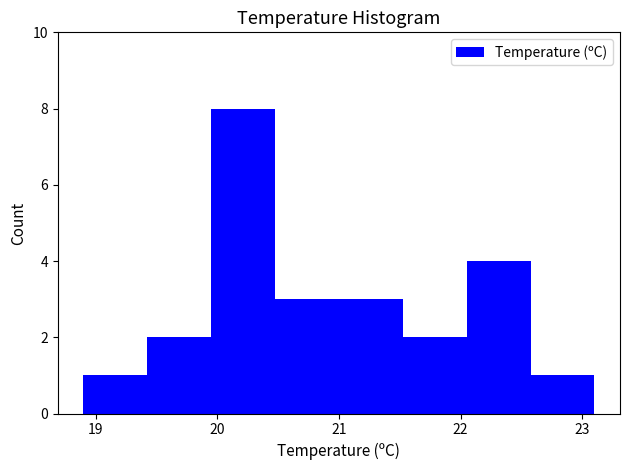

Reading left to right, transcribe this chart: for each bar, give the range it covers on the x-axis and its height. Neither the bar edges nor the heights are printed on the chart, so give them approximately, as read against the axes.

18.9 to 19.4: 1
19.4 to 20.0: 2
20.0 to 20.5: 8
20.5 to 21.0: 3
21.0 to 21.5: 3
21.5 to 22.1: 2
22.1 to 22.6: 4
22.6 to 23.1: 1